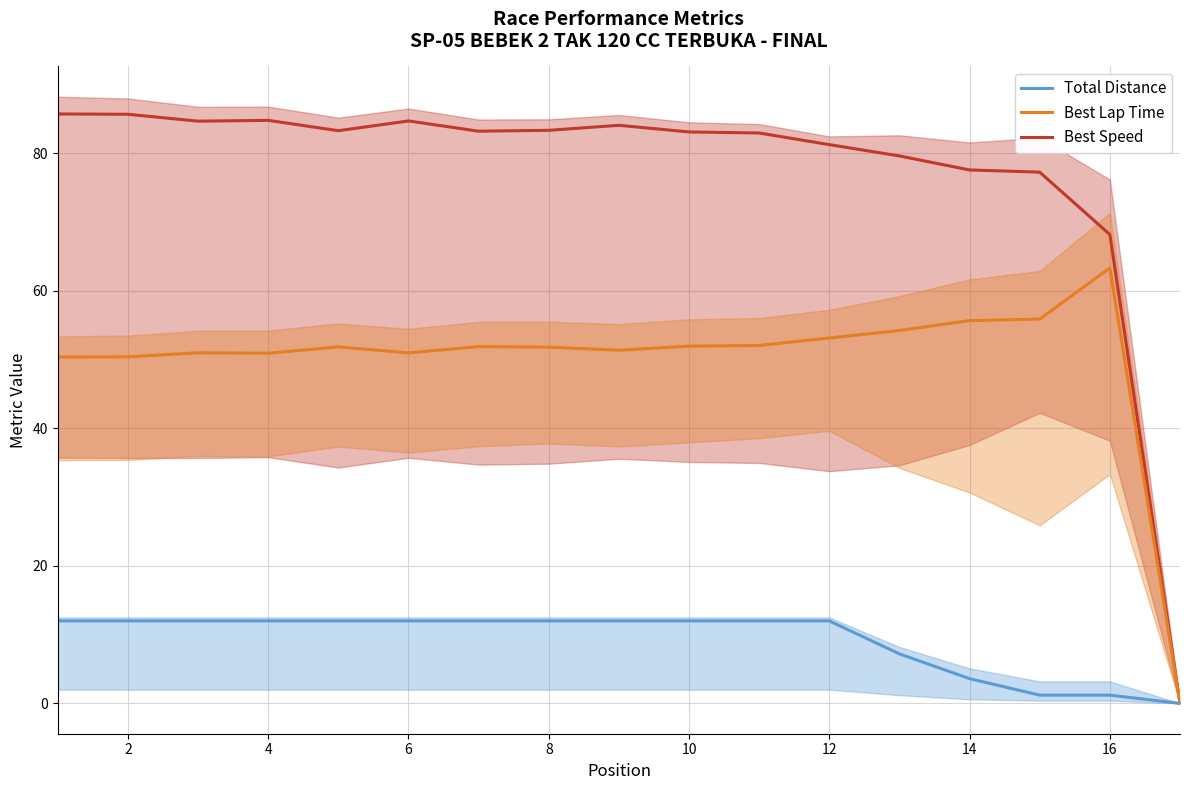

What is the sum of all Best Lap Time values?

847.0